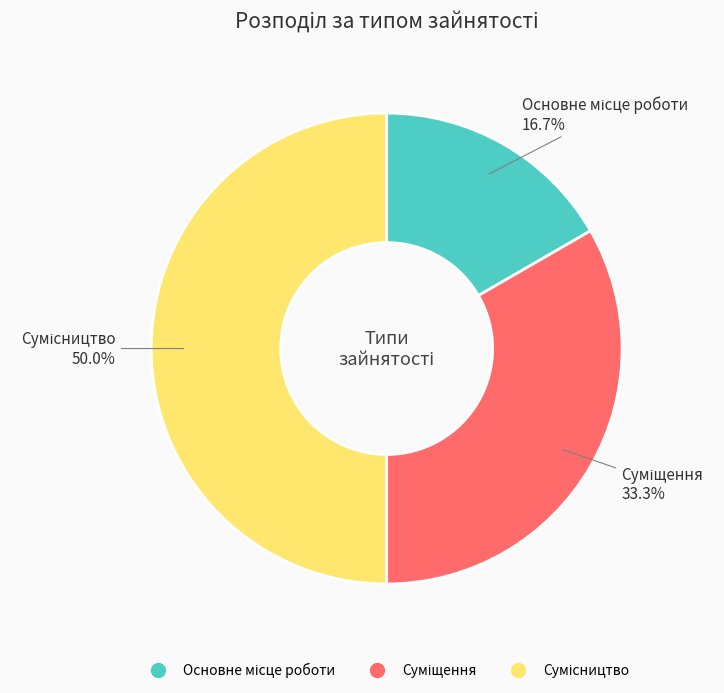

What percentage is the Основне місце роботи slice, to the nearest percent?

17%